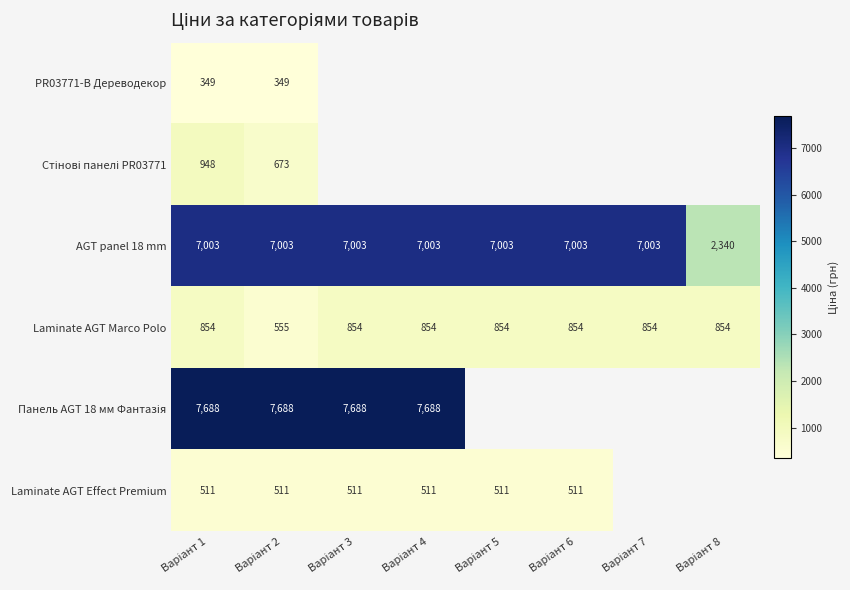

What is the lowest value of the Стінові панелі PR03771 series?

672.7